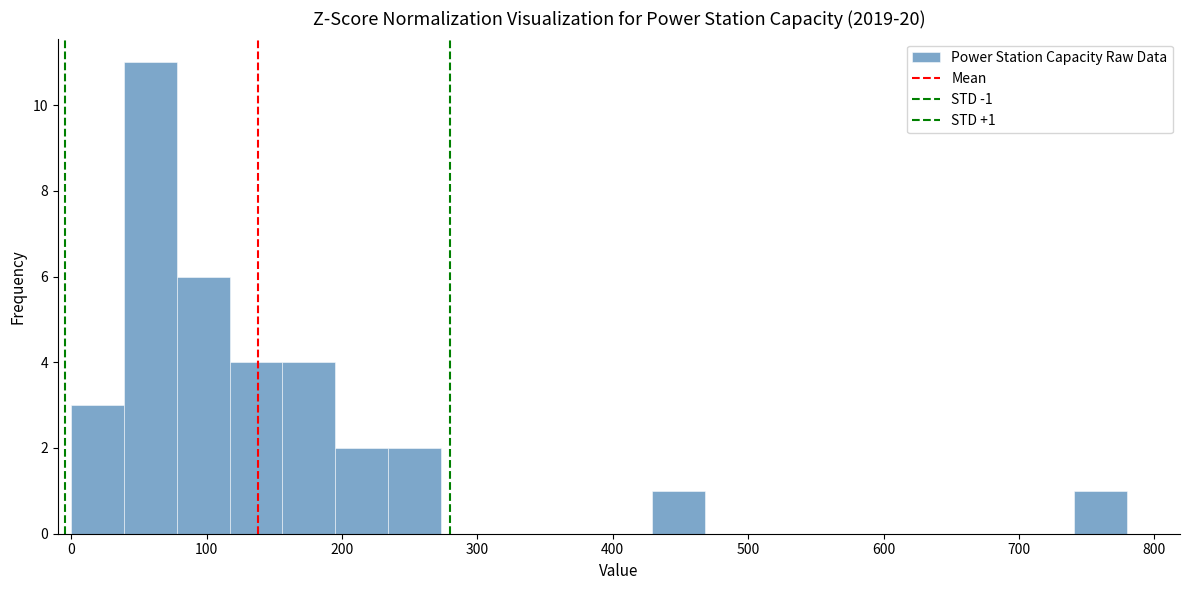

Read against the x-axis, roughly where is the centre of the tallest bar?

60